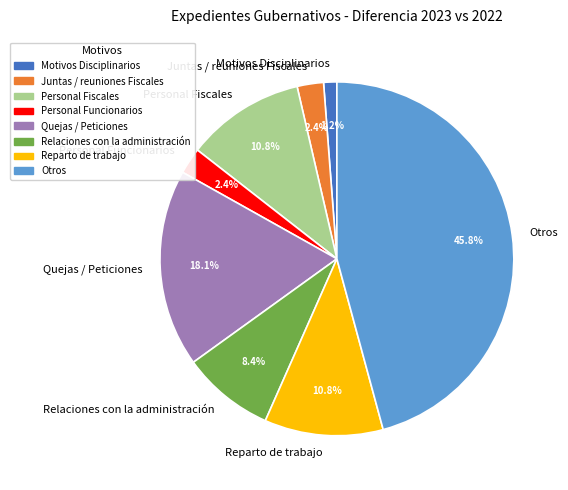

Which slice is the largest?

Otros